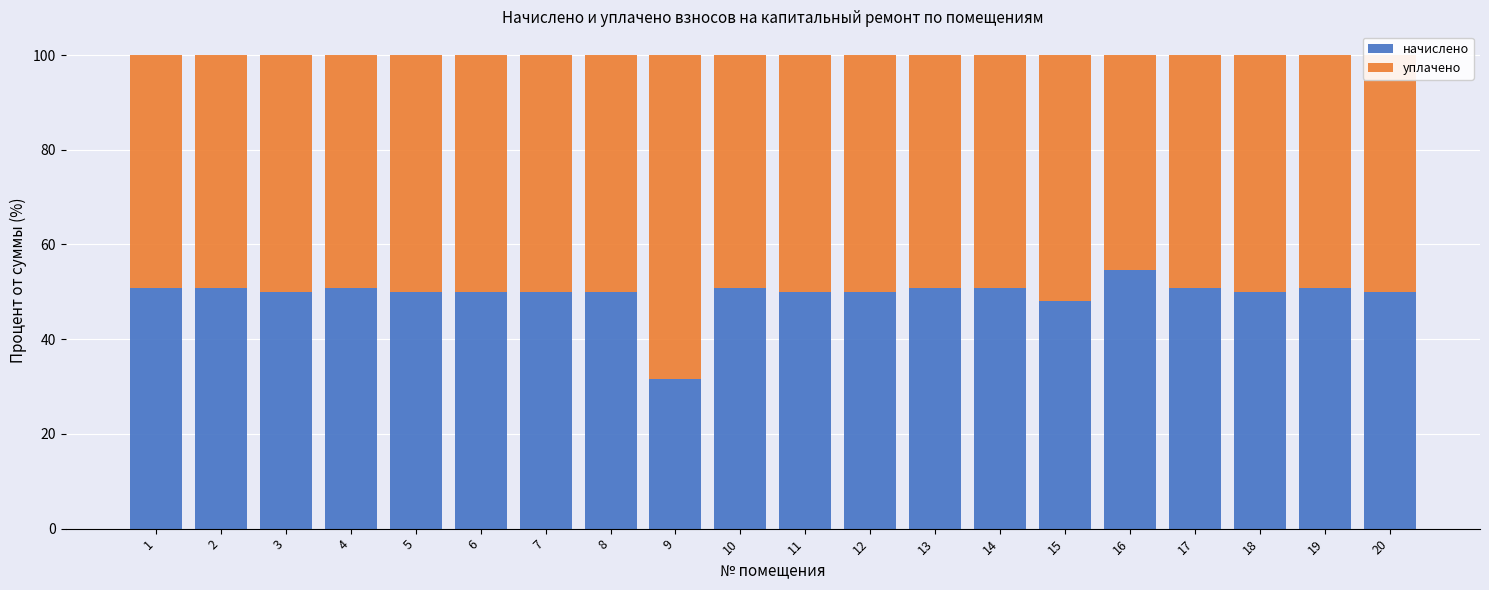

Are the bars grouped side by side (vs. stacked)?

No